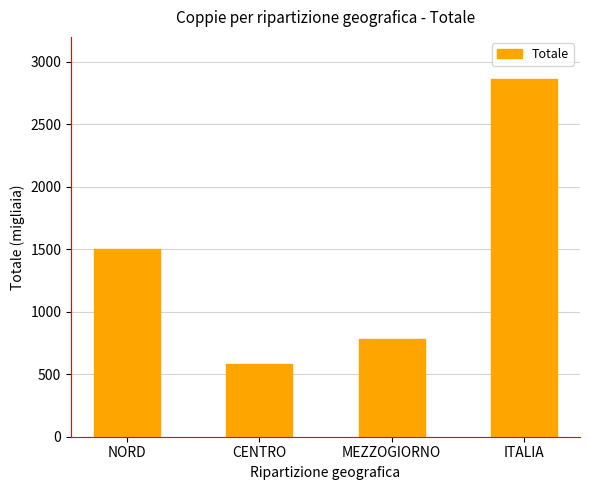

What is the approximate value at CENTRO?

583.2